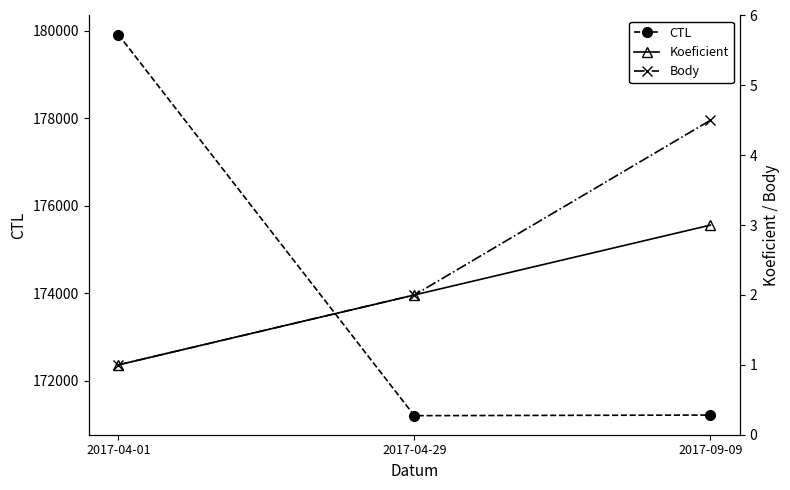

Is this an area chart (filled region under the line)?

No